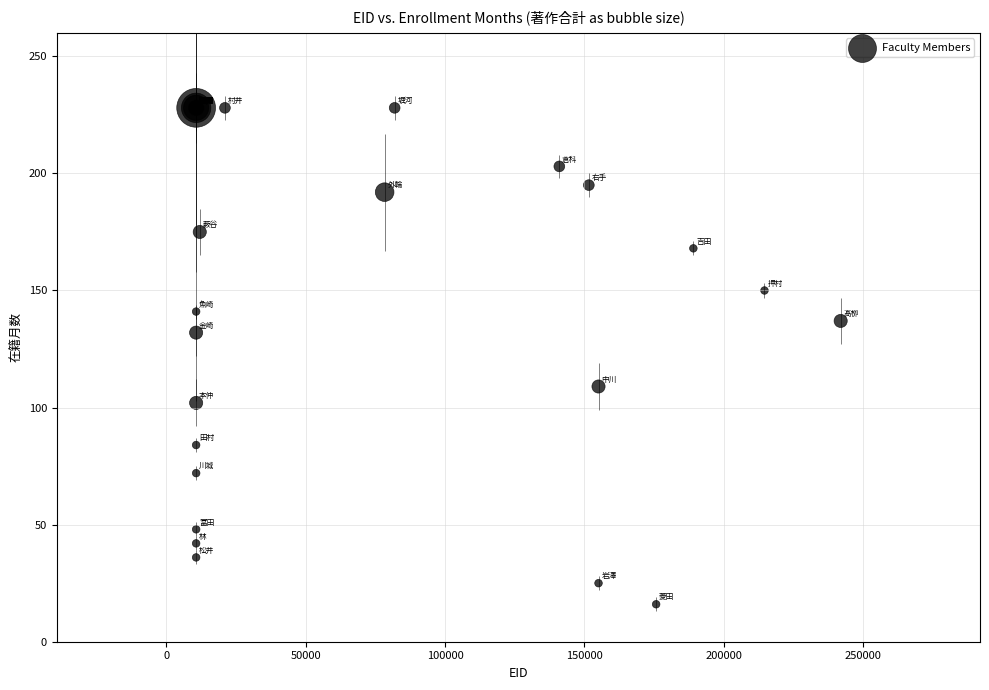

What Y value in the scatter plot is closest to 122?

132